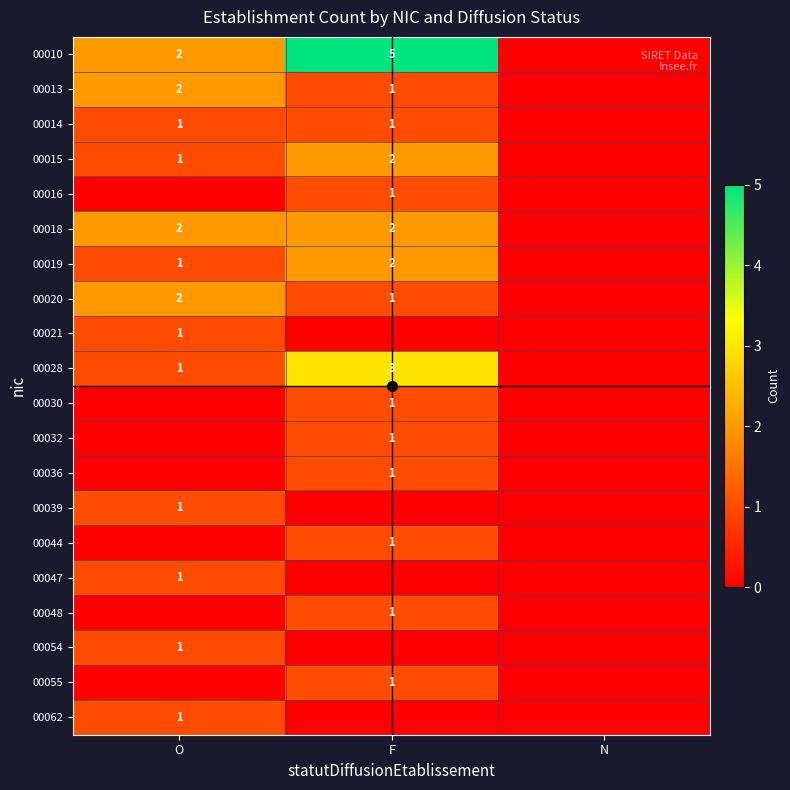

What is the maximum value shown in the chart?

5